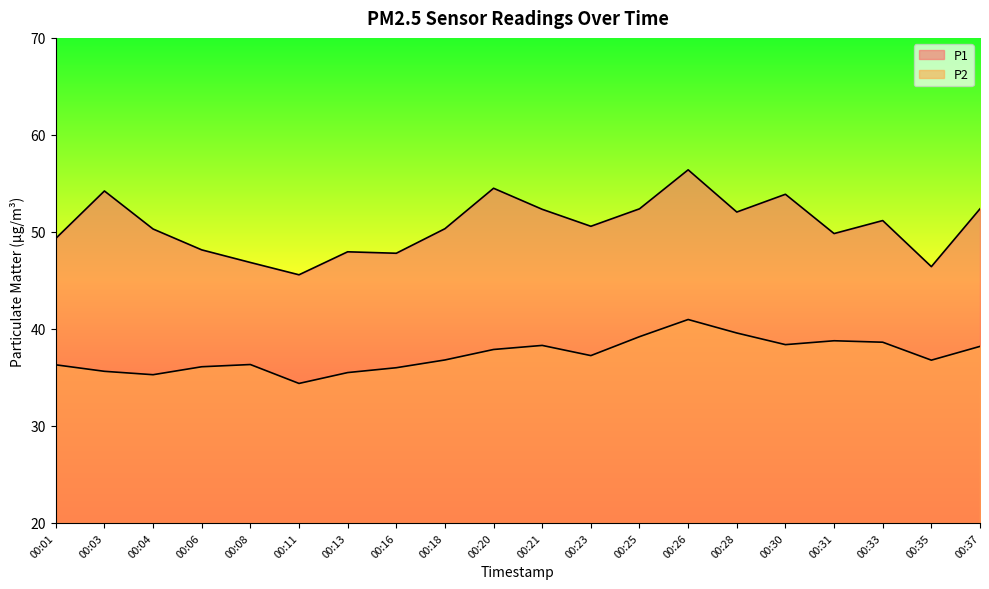

What is the greatest value displayed?

56.4